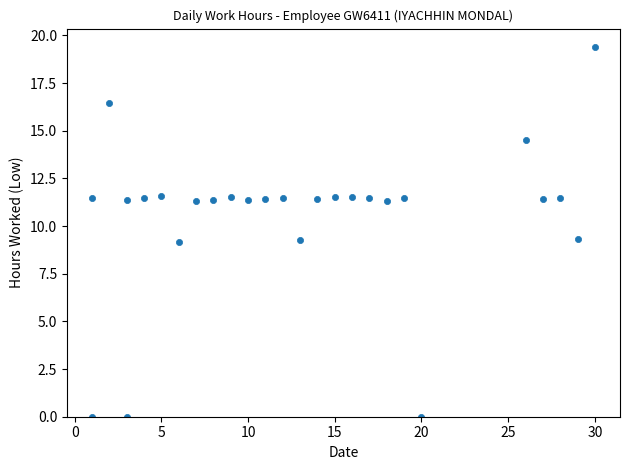

What is the range of X values (max minus min)?

29.0